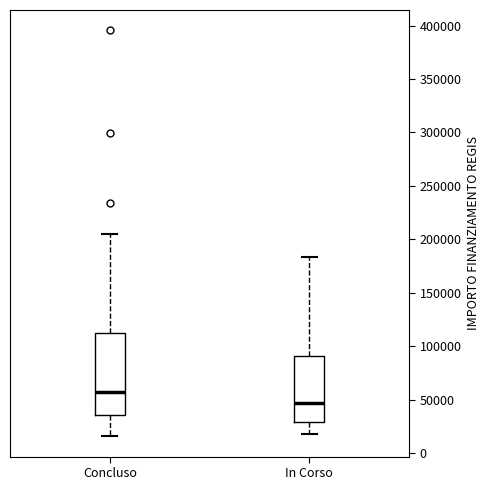

Reading left to right, read every box against the y-axis: the position of its median line, the range the box covers, and the ends of its whiskers. The values are not printed on the chart, so give them approximately, as read against the axis.

Concluso: median 55000, box 35000 to 115000, whiskers 15000 to 205000
In Corso: median 45000, box 30000 to 90000, whiskers 20000 to 185000